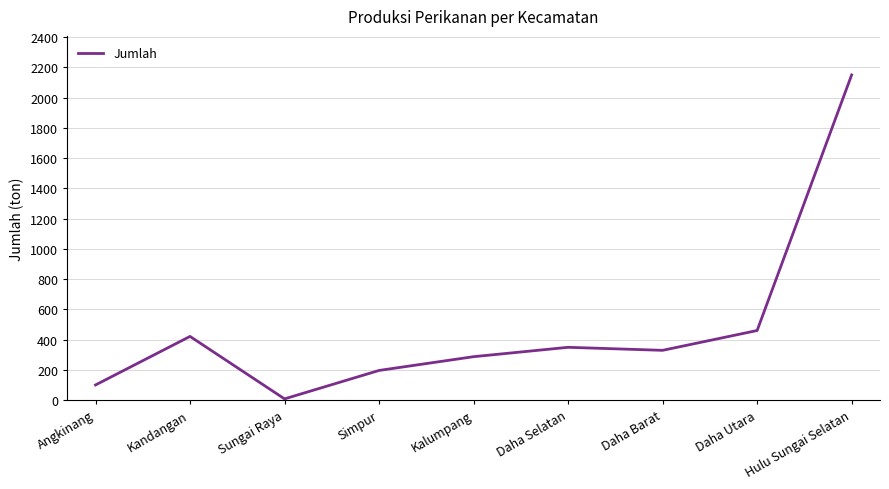

Which category has the highest value across all series?

Hulu Sungai Selatan